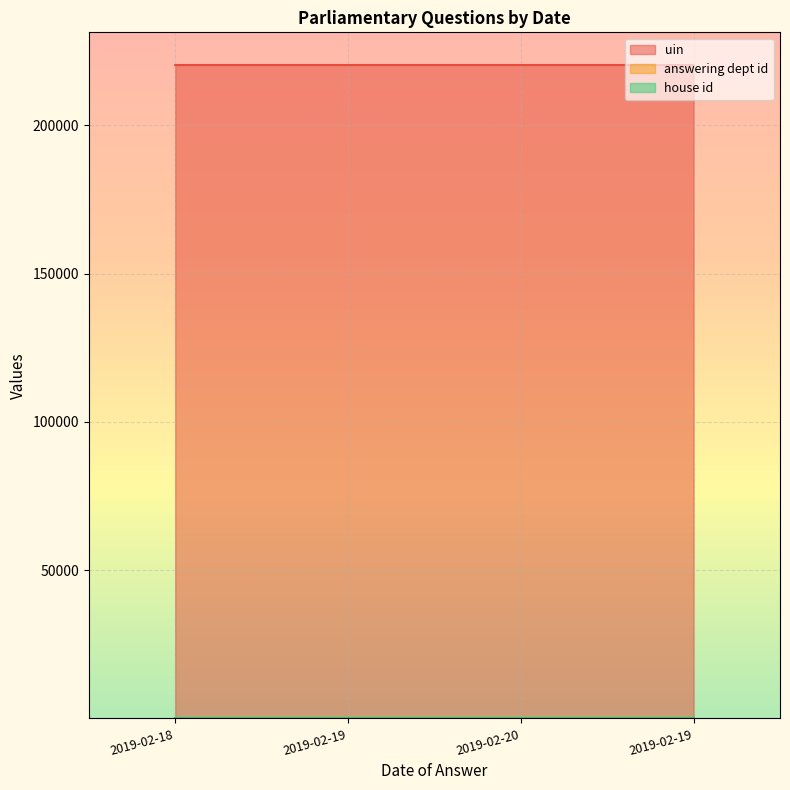

How many lines are shown in the chart?

3